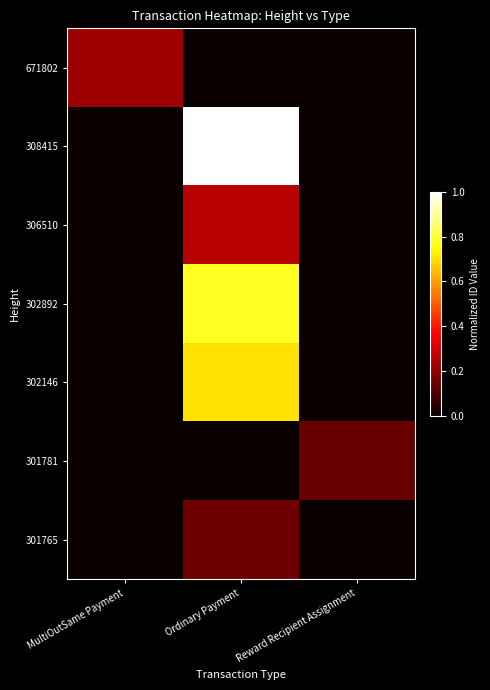

What is the greatest value displayed?

1.0